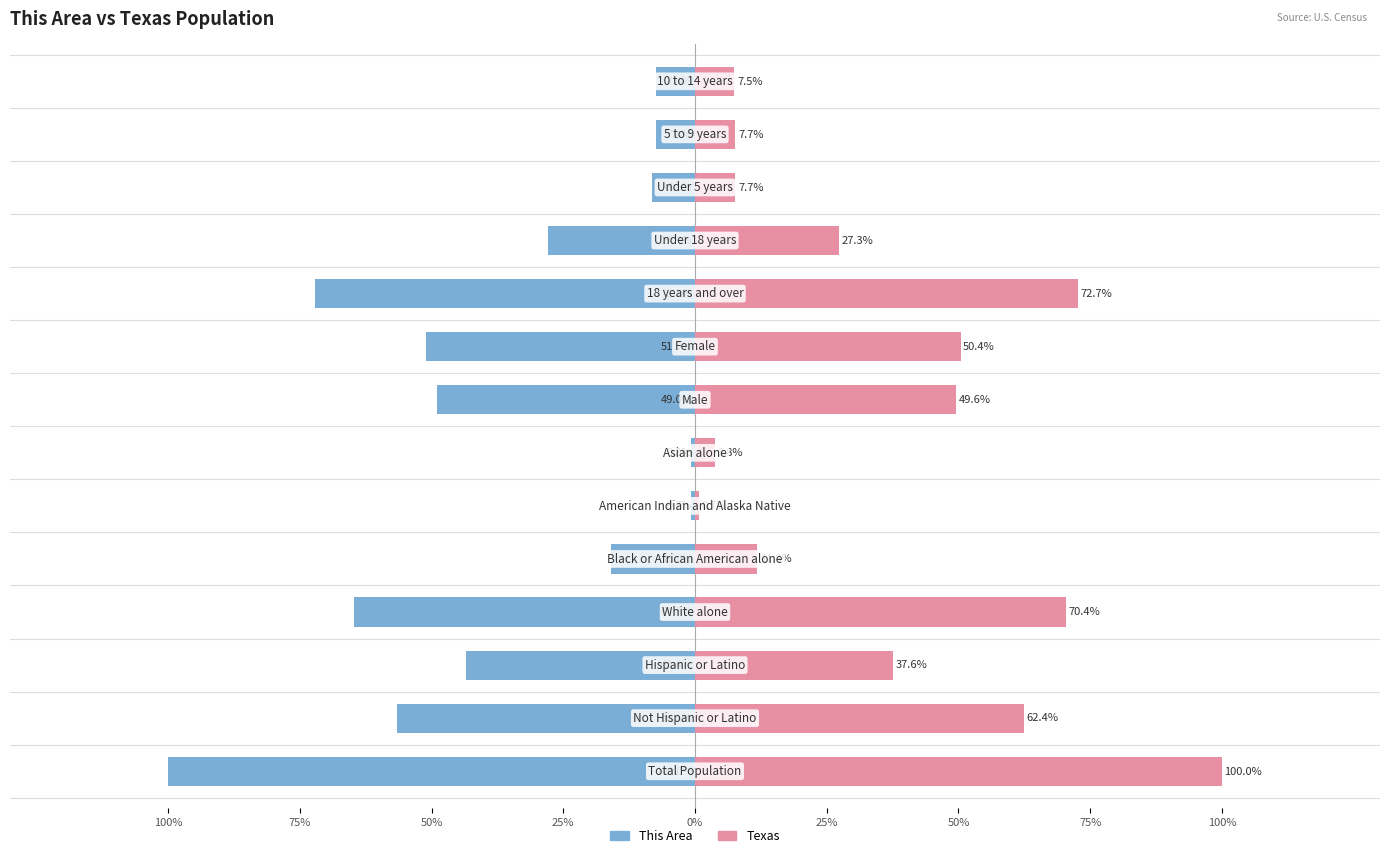

Does the chart contain any negative values?

Yes